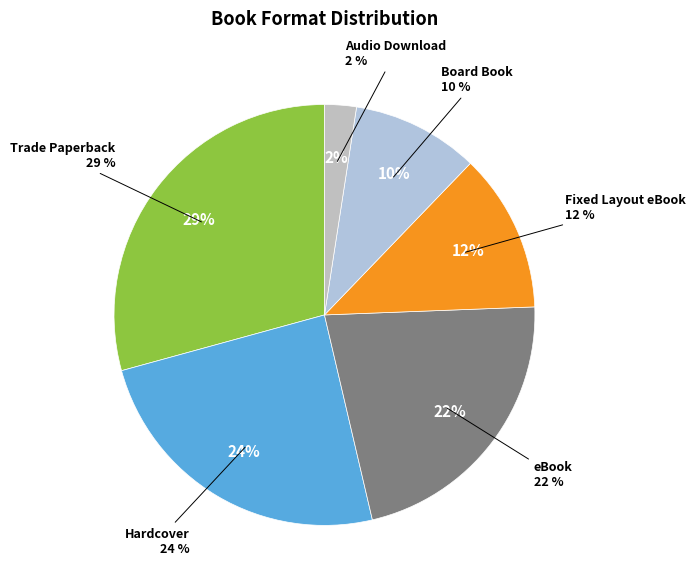

To the nearest percent, what portion does Audio Download represent?

2%